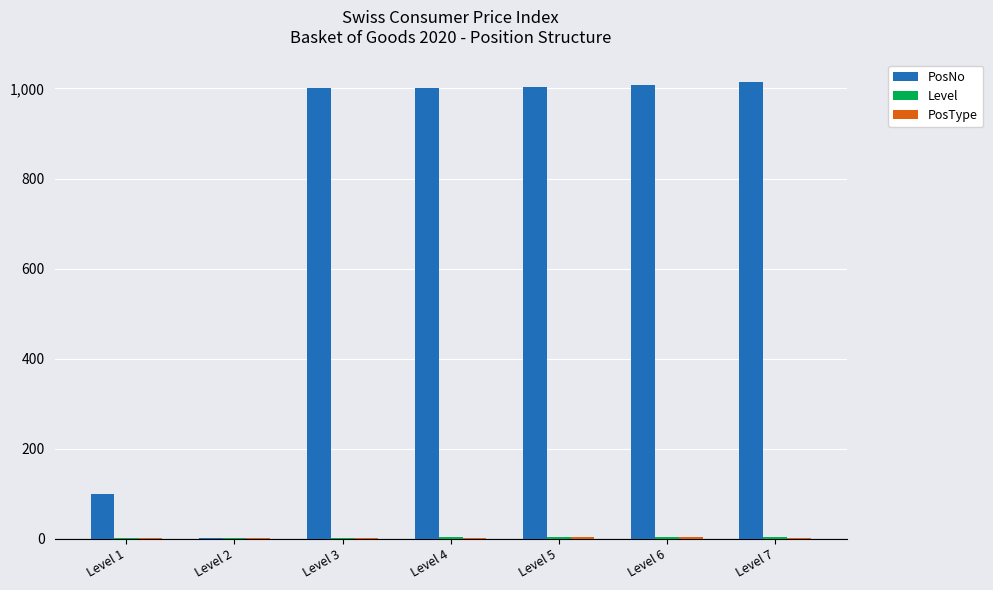

Which series has the largest total across all categories?

PosNo